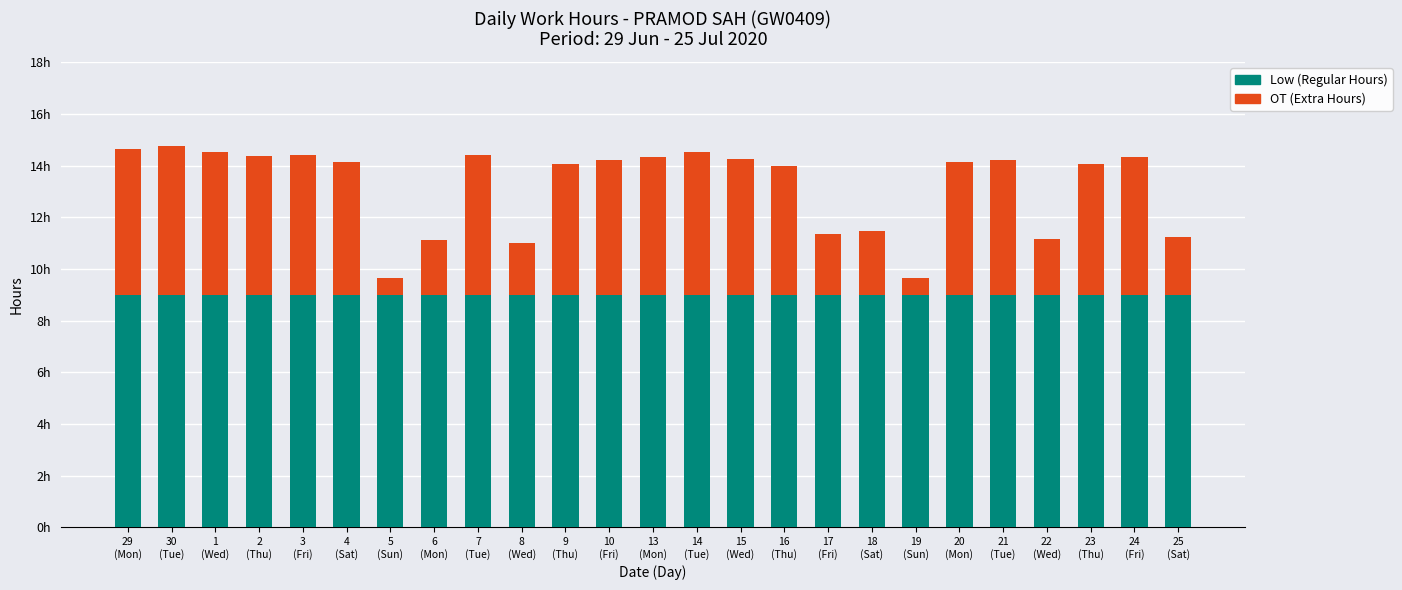

Does the chart contain any negative values?

No